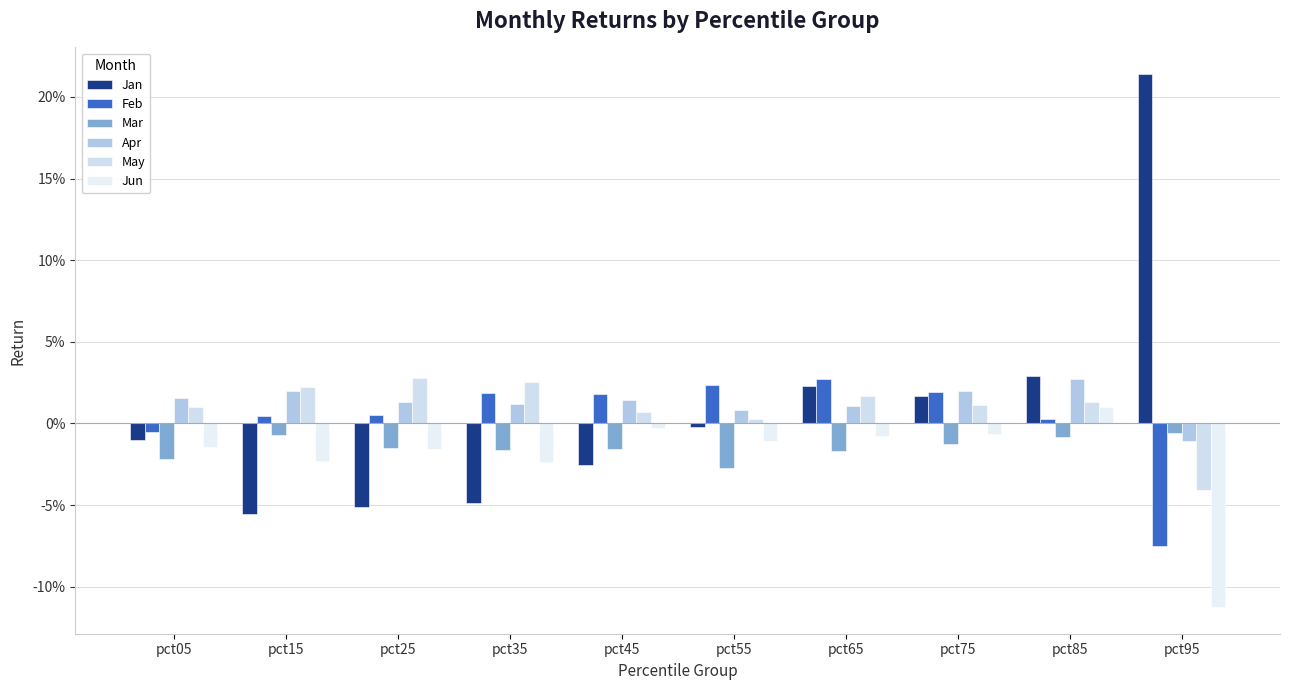

What is the minimum value shown in the chart?

-0.1